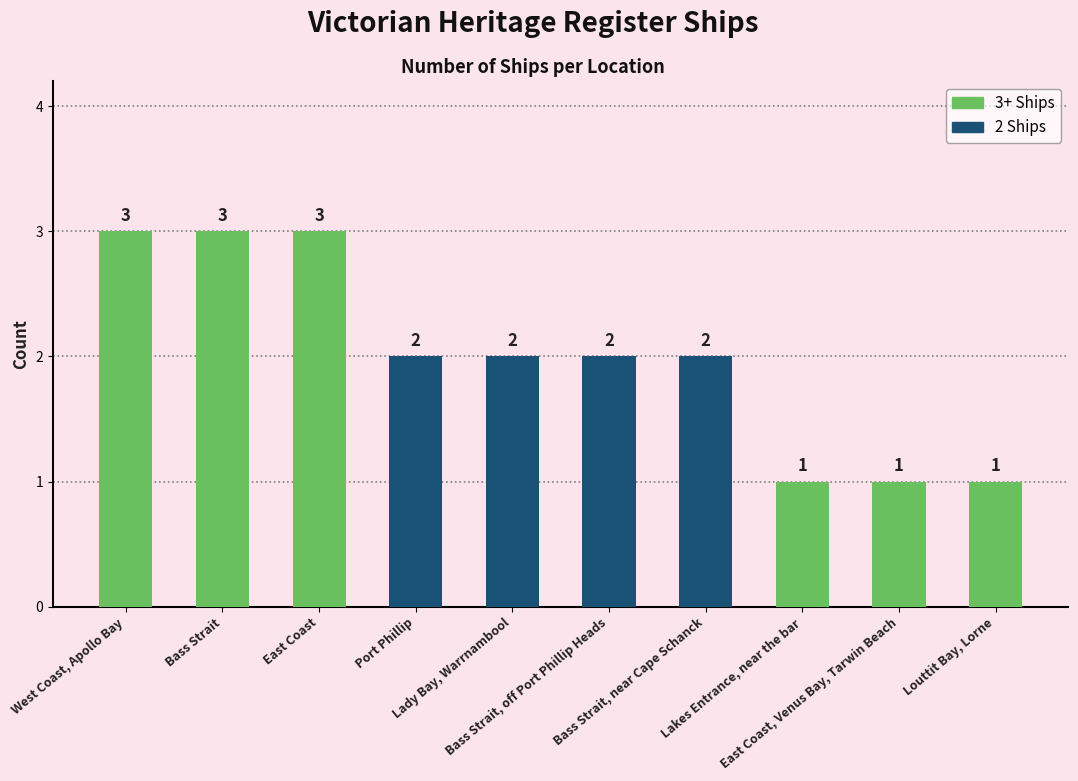

How many values are between 1 and 3?

10